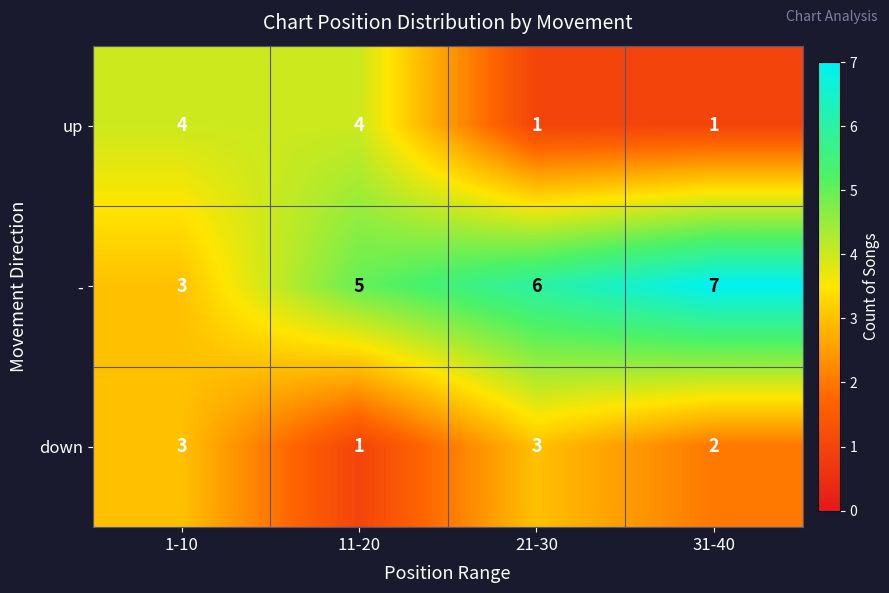

Which series has the largest total across all categories?

-